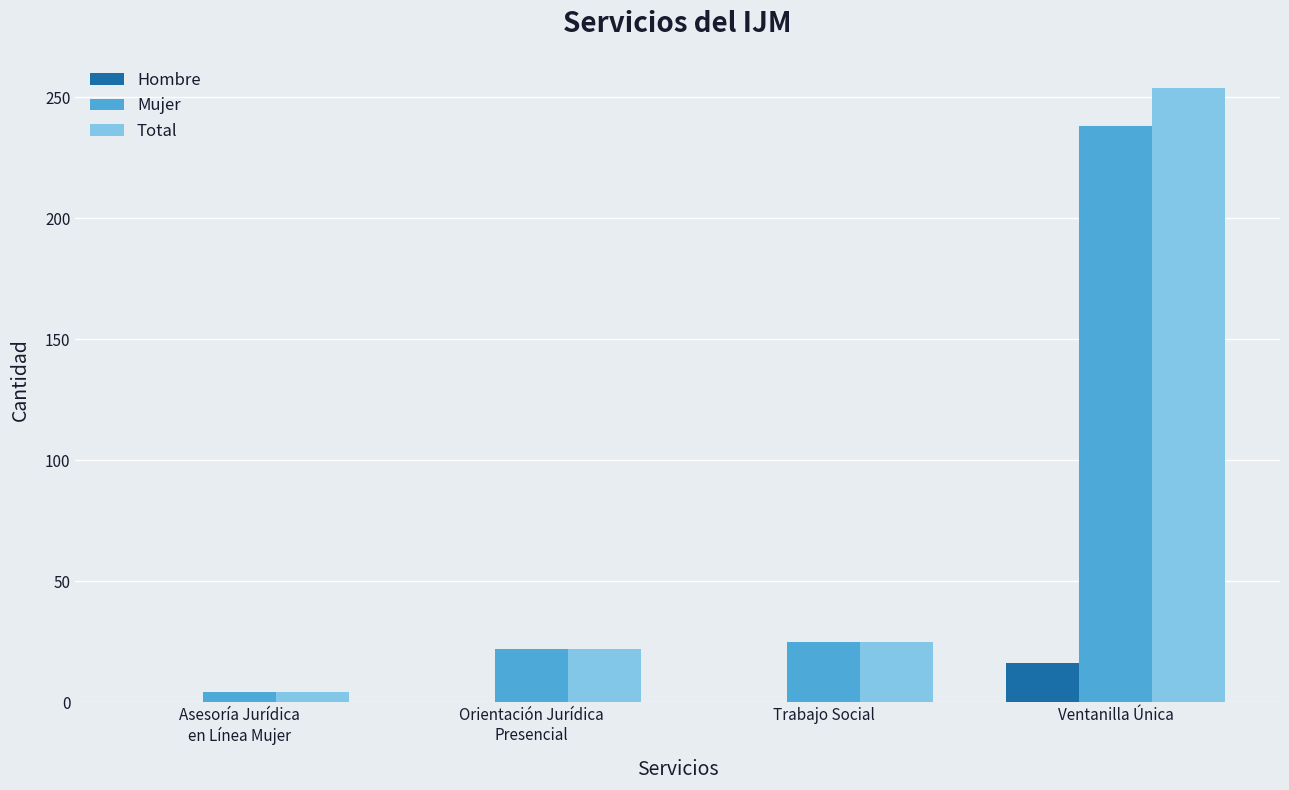

Which category has the highest value across all series?

Ventanilla Única